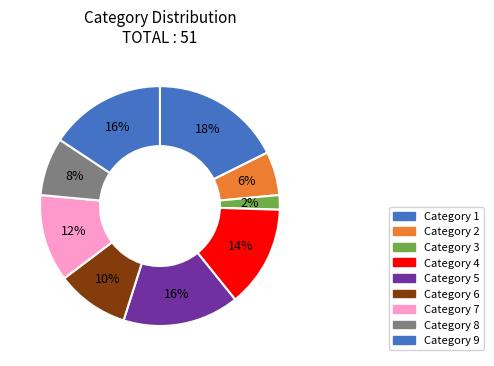

Count the number of slices in the pie.

9